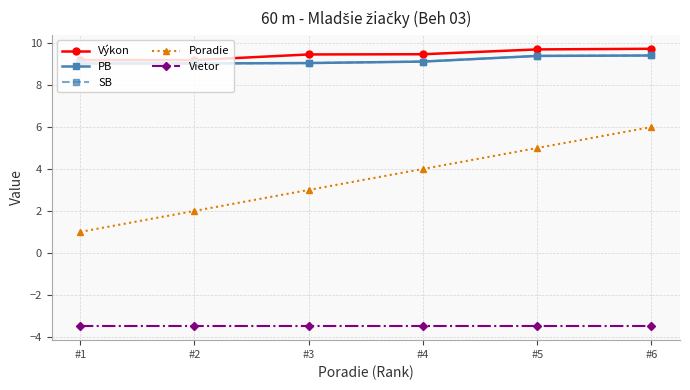

Is this an area chart (filled region under the line)?

No